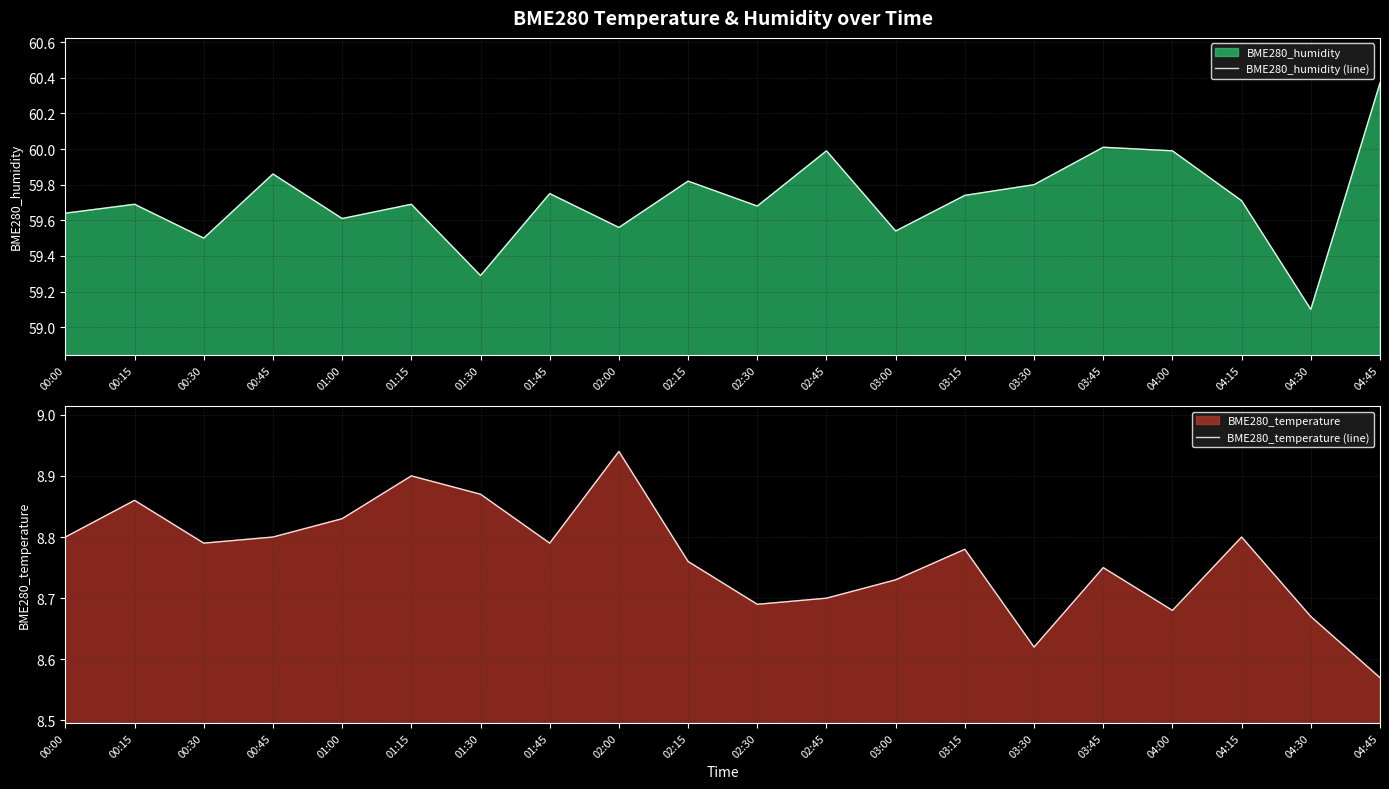

What is the label of the 11th point from the left?

02:30